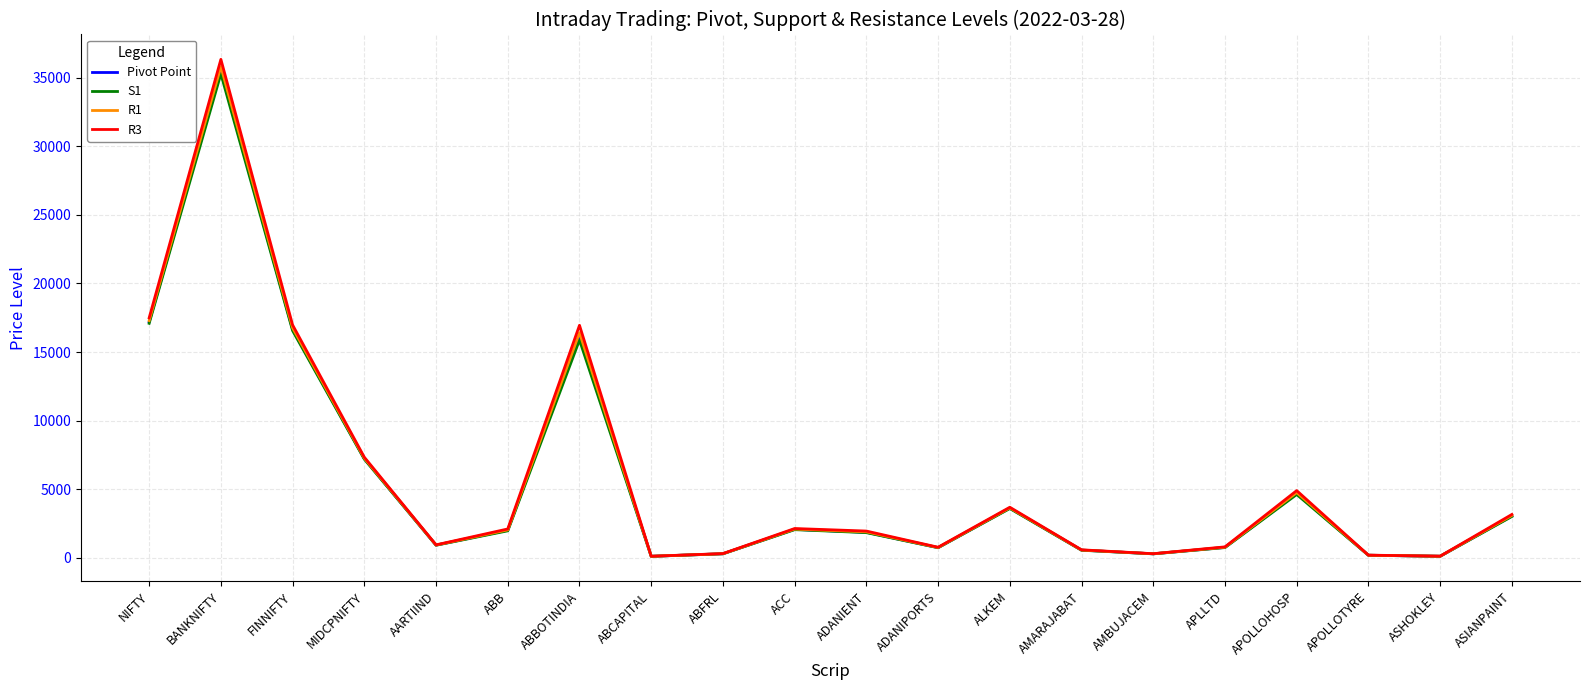

What position from the left is AMBUJACEM?

15